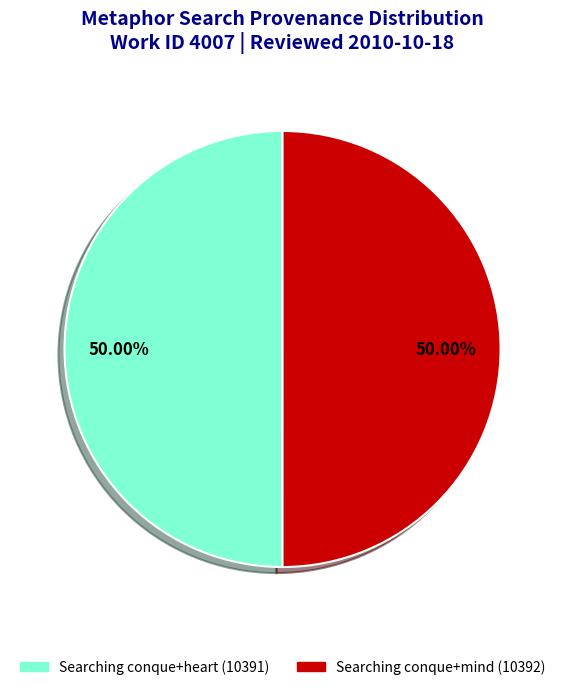

Do Searching conque+mind (10392) and Searching conque+heart (10391) together represent more than half of the pie?

Yes